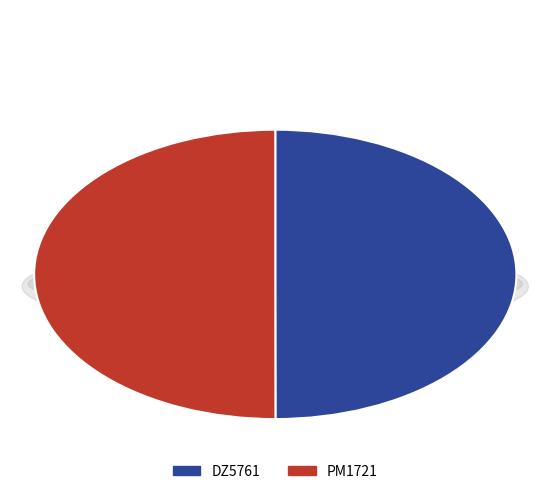

To the nearest percent, what portion does PM1721 represent?

50%